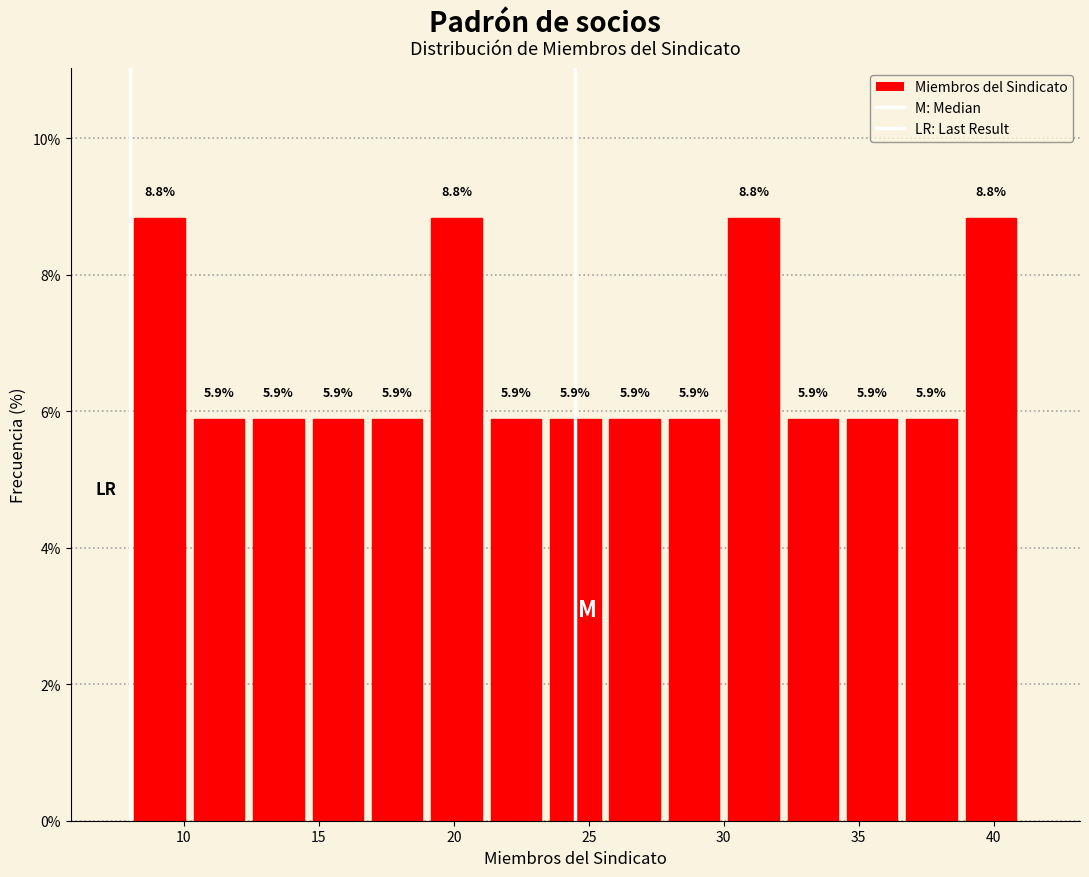

Reading left to right, list every bar in this chart as the range it spans on the x-axis followed by its height. The bar edges are not printed on the chart, so give them approximately, as read against the axis.

8.0 to 10.2: 8.8
10.2 to 12.4: 5.9
12.4 to 14.6: 5.9
14.6 to 16.8: 5.9
16.8 to 19.0: 5.9
19.0 to 21.2: 8.8
21.2 to 23.4: 5.9
23.4 to 25.6: 5.9
25.6 to 27.8: 5.9
27.8 to 30.0: 5.9
30.0 to 32.2: 8.8
32.2 to 34.4: 5.9
34.4 to 36.6: 5.9
36.6 to 38.8: 5.9
38.8 to 41.0: 8.8